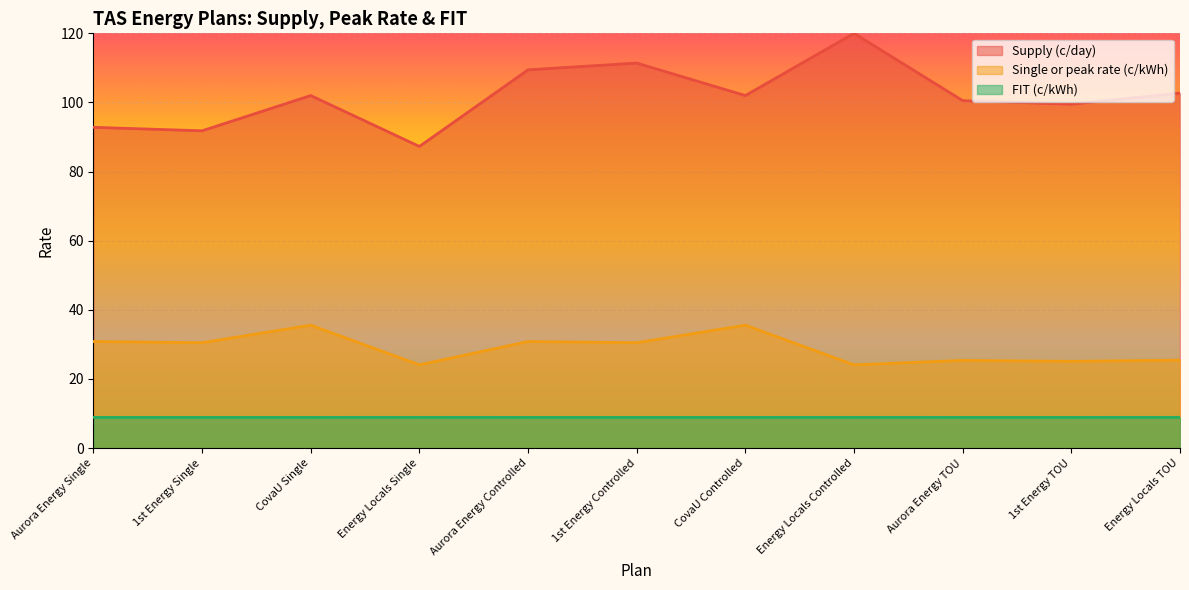

Reading left to right, transcribe all the data shown in this chart.

Supply (c/day): Aurora Energy Single=92.8	1st Energy Single=91.8	CovaU Single=102.0	Energy Locals Single=87.3	Aurora Energy Controlled=109.4	1st Energy Controlled=111.4	CovaU Controlled=102.0	Energy Locals Controlled=120.0	Aurora Energy TOU=100.5	1st Energy TOU=99.5	Energy Locals TOU=102.7
Single or peak rate (c/kWh): Aurora Energy Single=30.8	1st Energy Single=30.5	CovaU Single=35.6	Energy Locals Single=24.1	Aurora Energy Controlled=30.8	1st Energy Controlled=30.5	CovaU Controlled=35.6	Energy Locals Controlled=24.1	Aurora Energy TOU=25.4	1st Energy TOU=25.1	Energy Locals TOU=25.5
FIT (c/kWh): Aurora Energy Single=8.9	1st Energy Single=8.9	CovaU Single=8.9	Energy Locals Single=8.9	Aurora Energy Controlled=8.9	1st Energy Controlled=8.9	CovaU Controlled=8.9	Energy Locals Controlled=8.9	Aurora Energy TOU=8.9	1st Energy TOU=8.9	Energy Locals TOU=8.9